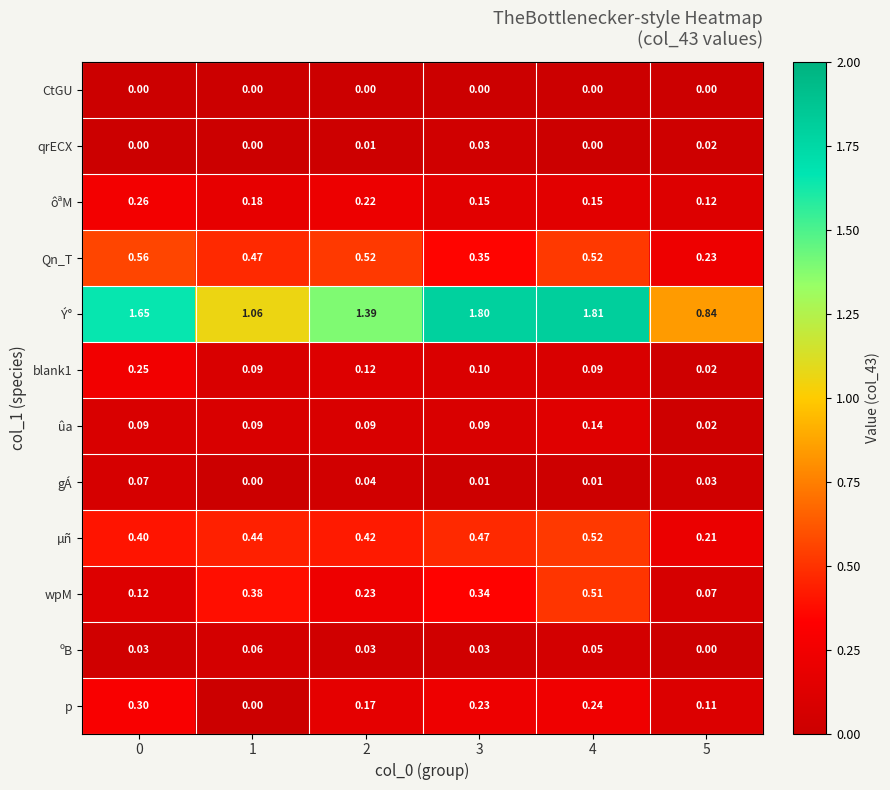

Which series has the largest total across all categories?

Ý°